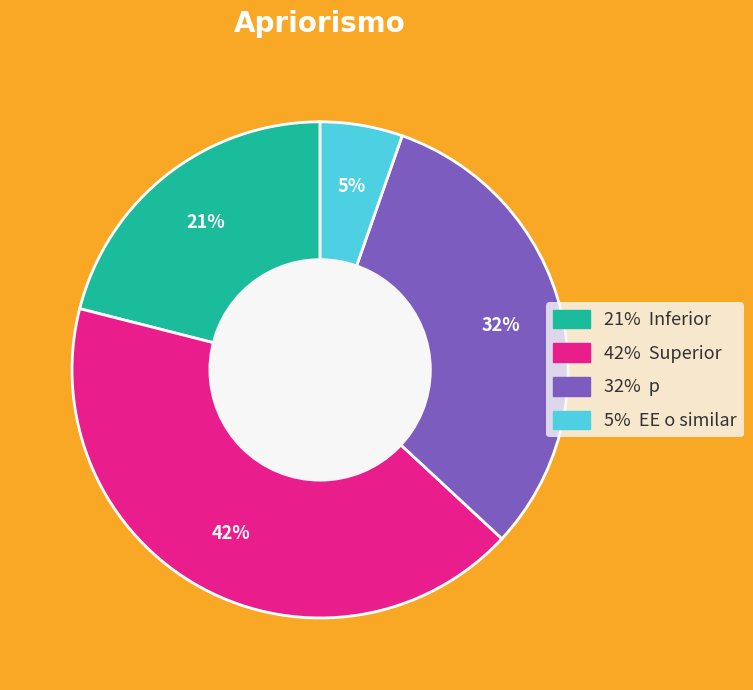

Is there any slice that represents more than half of the pie?

No